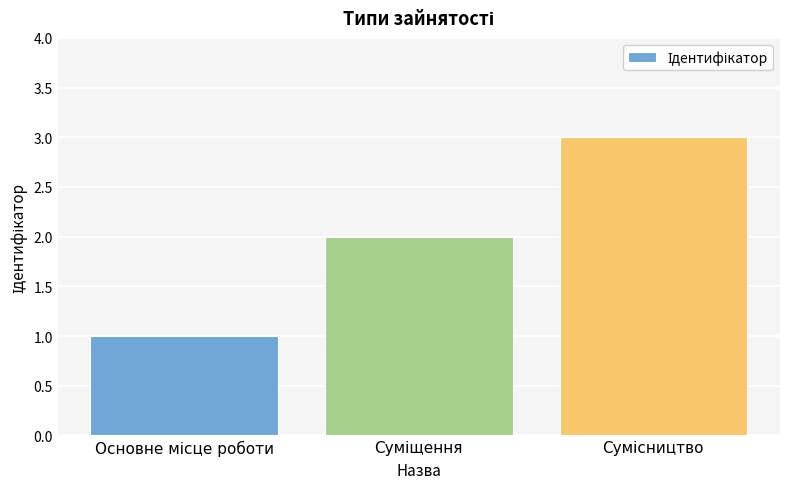

Reading left to right, extract all data points from this chart.

1	2	3